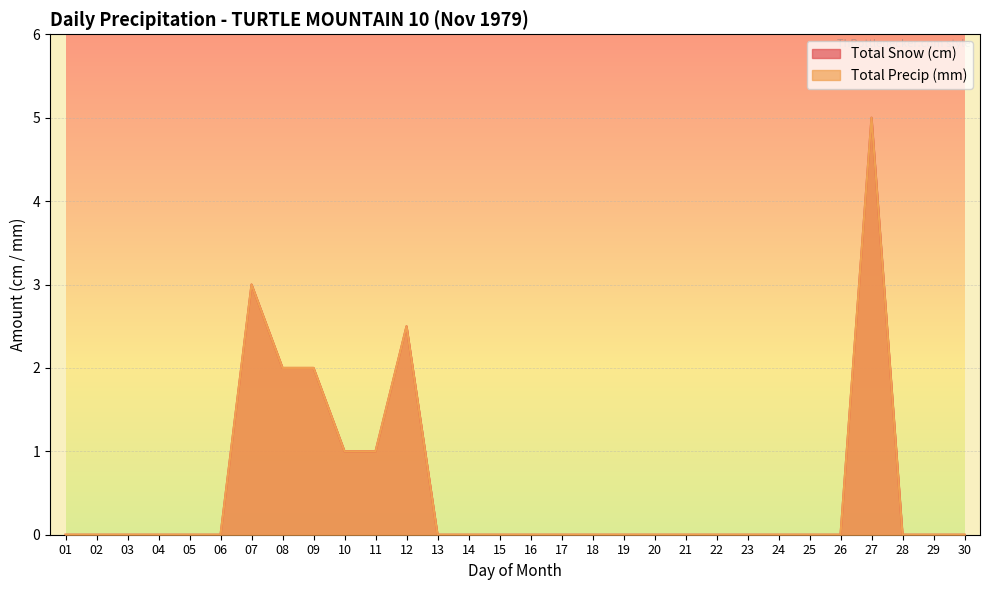

Is it true that Total Precip (mm) equals 0.0 at 28?

True